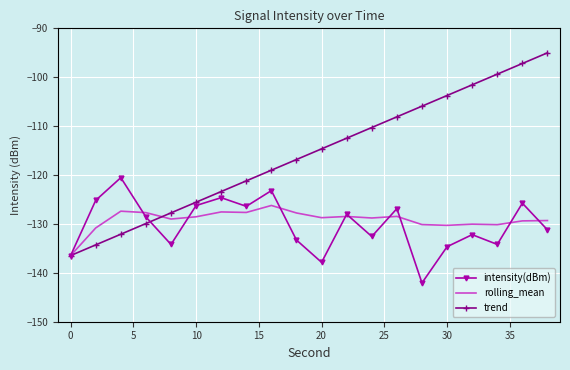

Which series has the widest spread of values?

trend